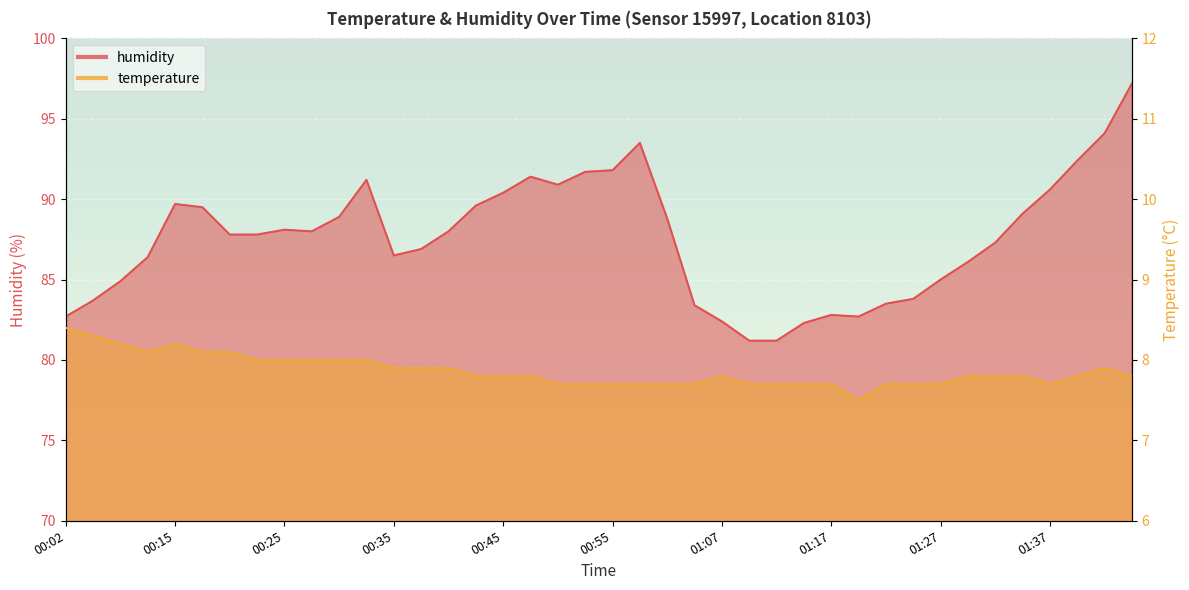

At which category does humidity reach its first local valley?

00:28